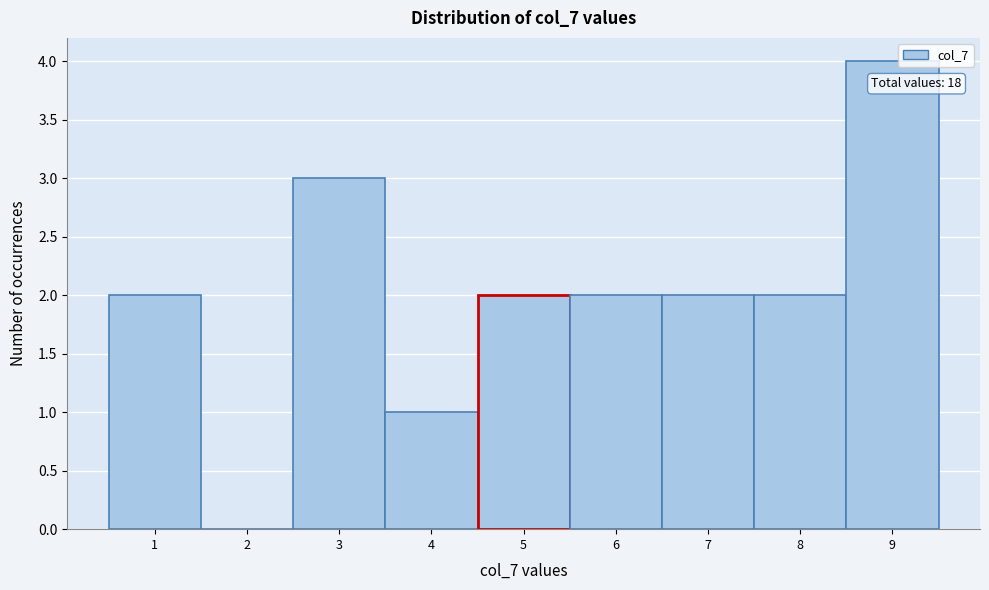

Over which range of the x-axis is the bar tallest?

8.5 to 9.5